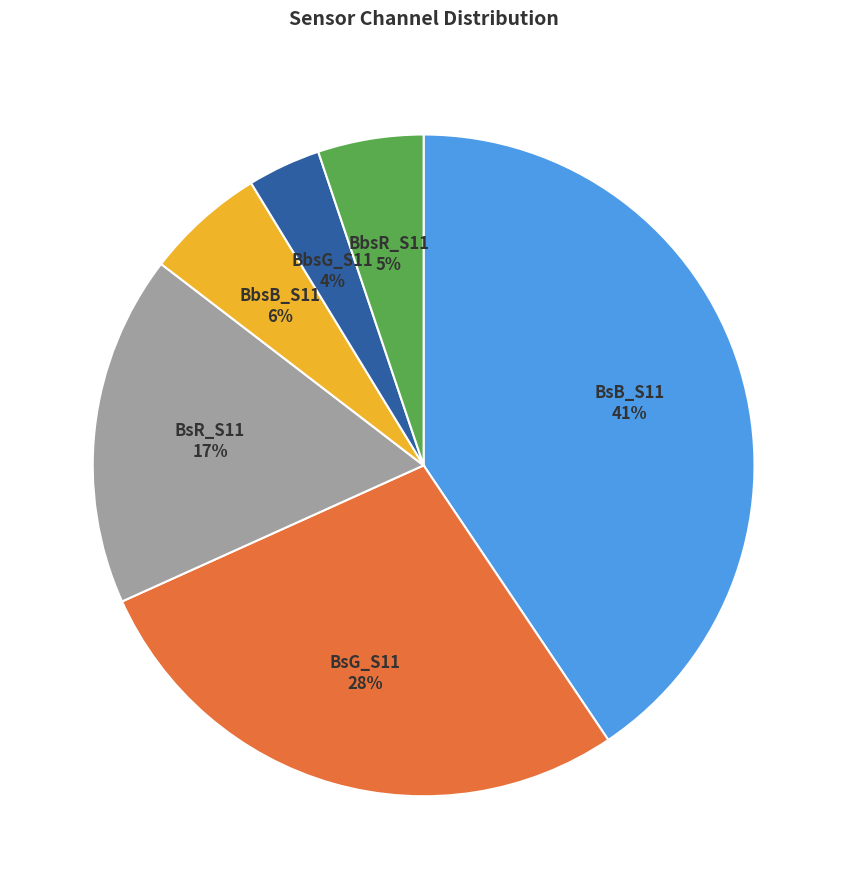

What percentage is the BbsB_S11 slice, to the nearest percent?

6%